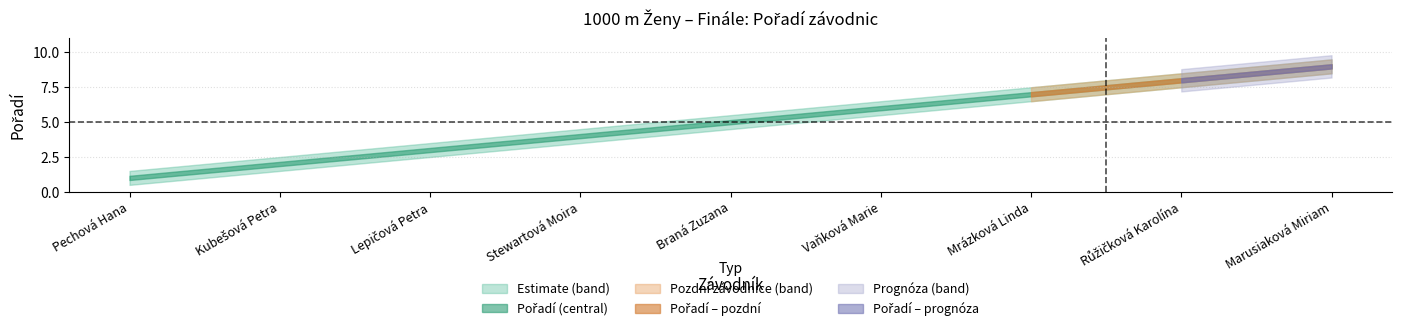

True or false: Pořadí and Pořadí_lower cross at least once.

False